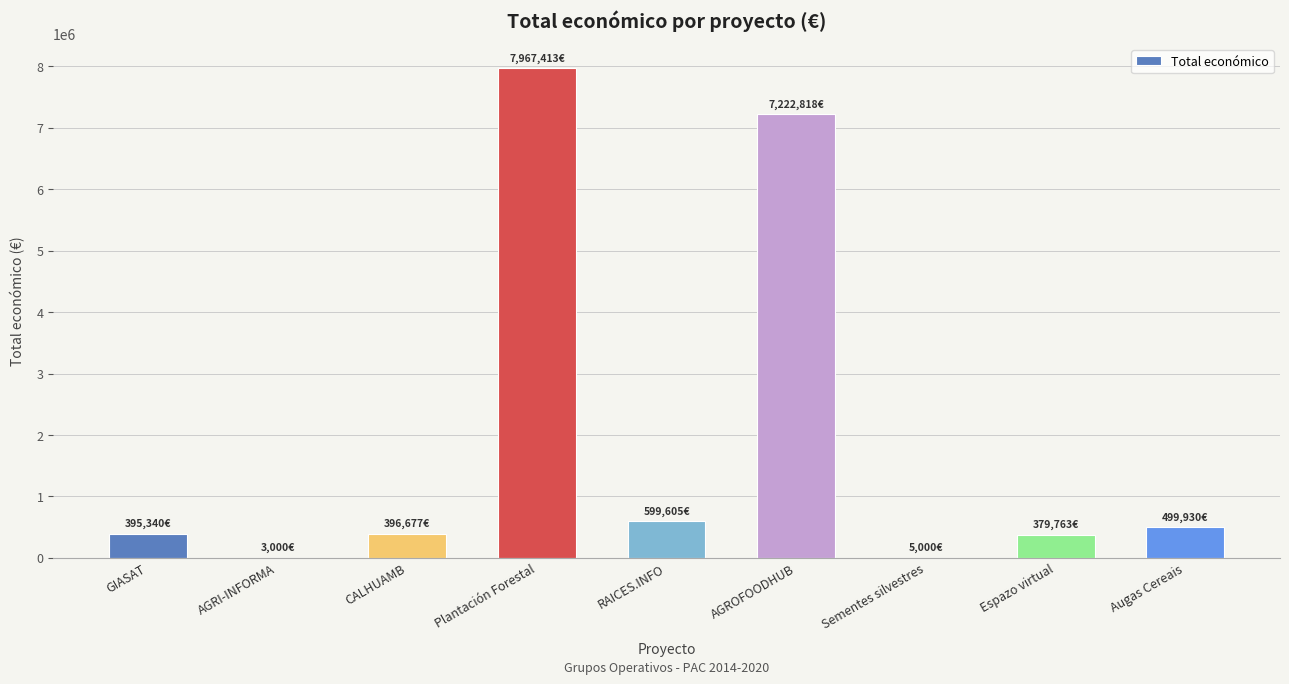

At which label is the value closest to 3985206?

AGROFOODHUB